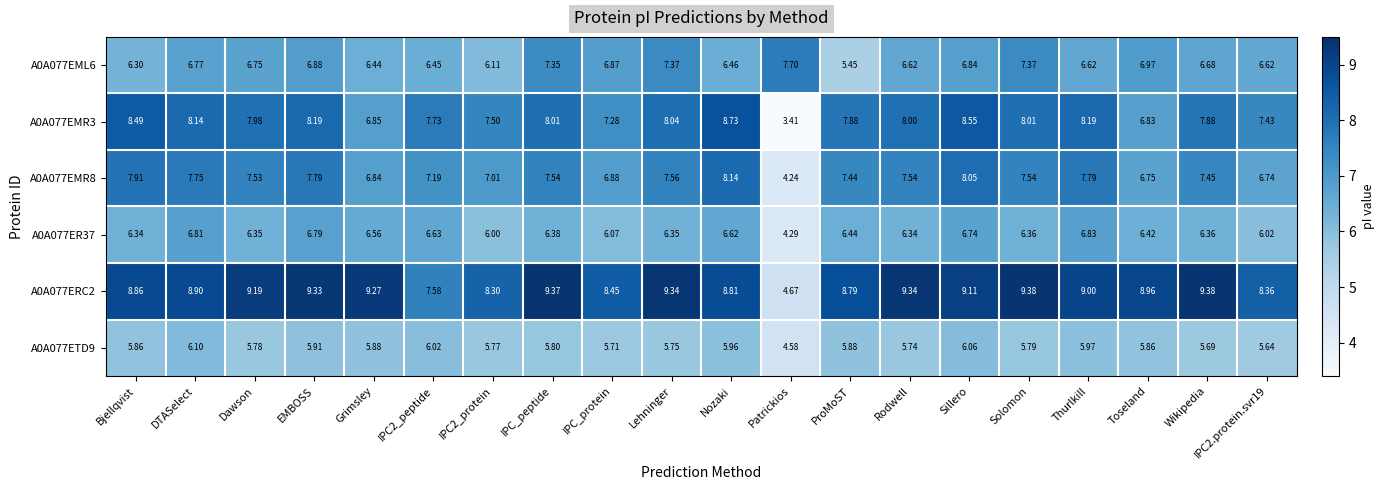

What is the spread (max minus min) of values at IPC_protein?

2.7